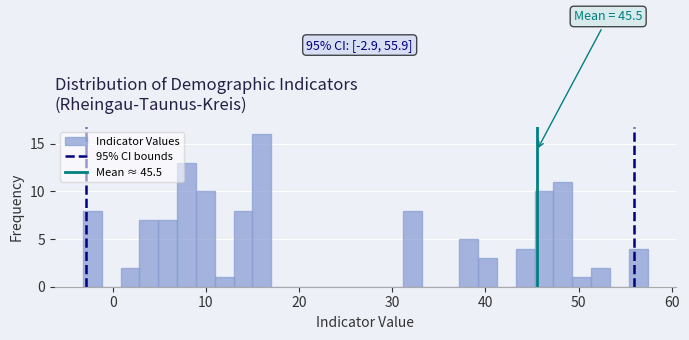

Read against the x-axis, roughly where is the centre of the tallest bar?

16